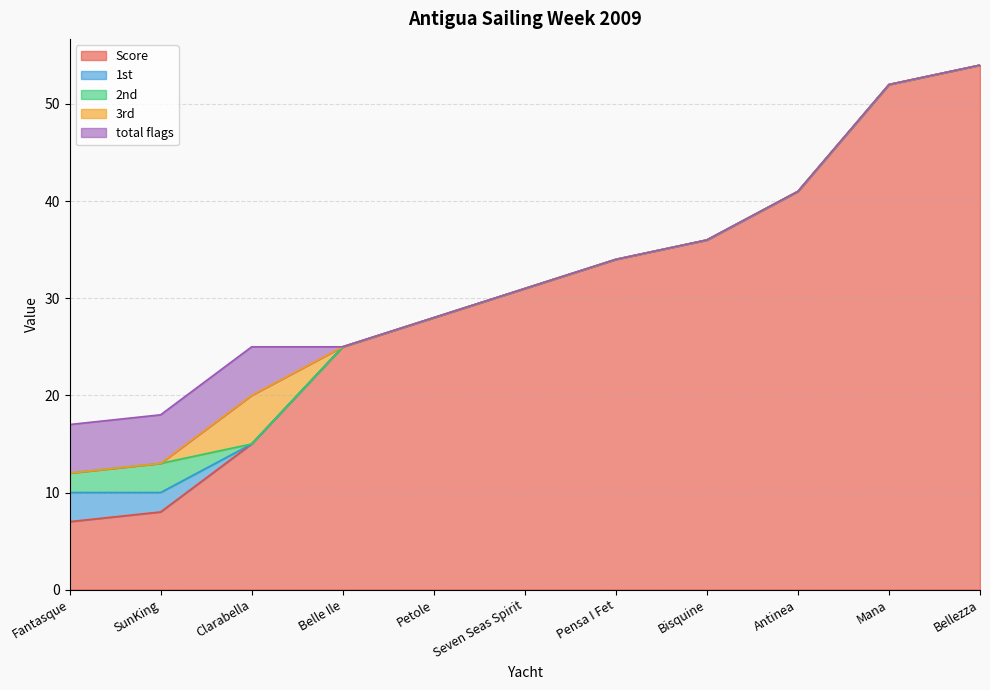

Where is Score nearest to the value 30?

Seven Seas Spirit